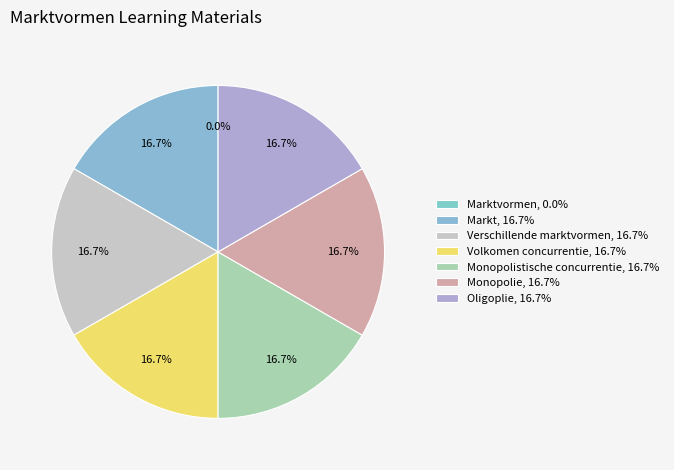

Which category has the smallest portion of the pie?

Marktvormen